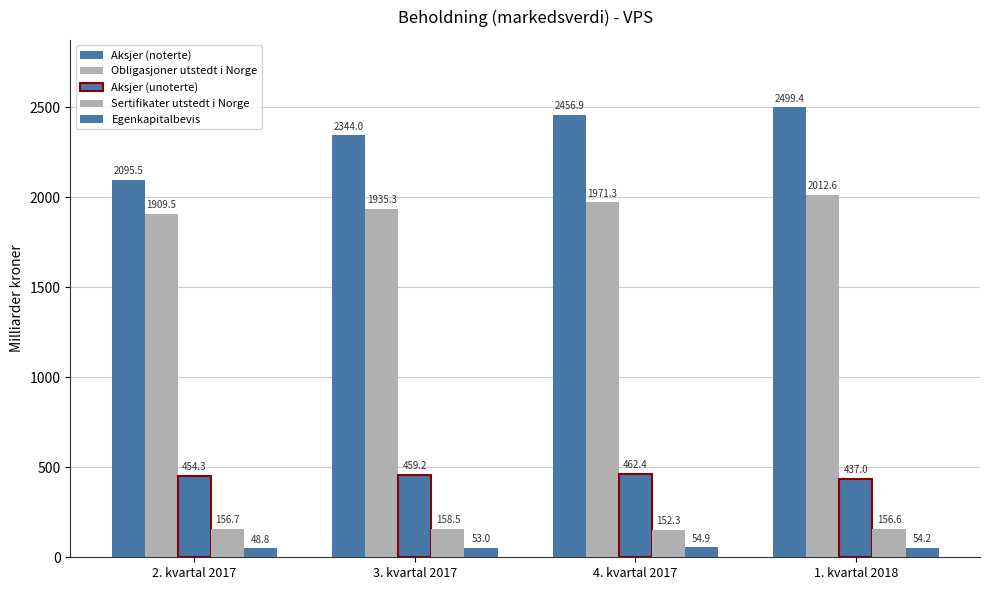

Between 2. kvartal 2017 and 3. kvartal 2017, which is larger?

3. kvartal 2017